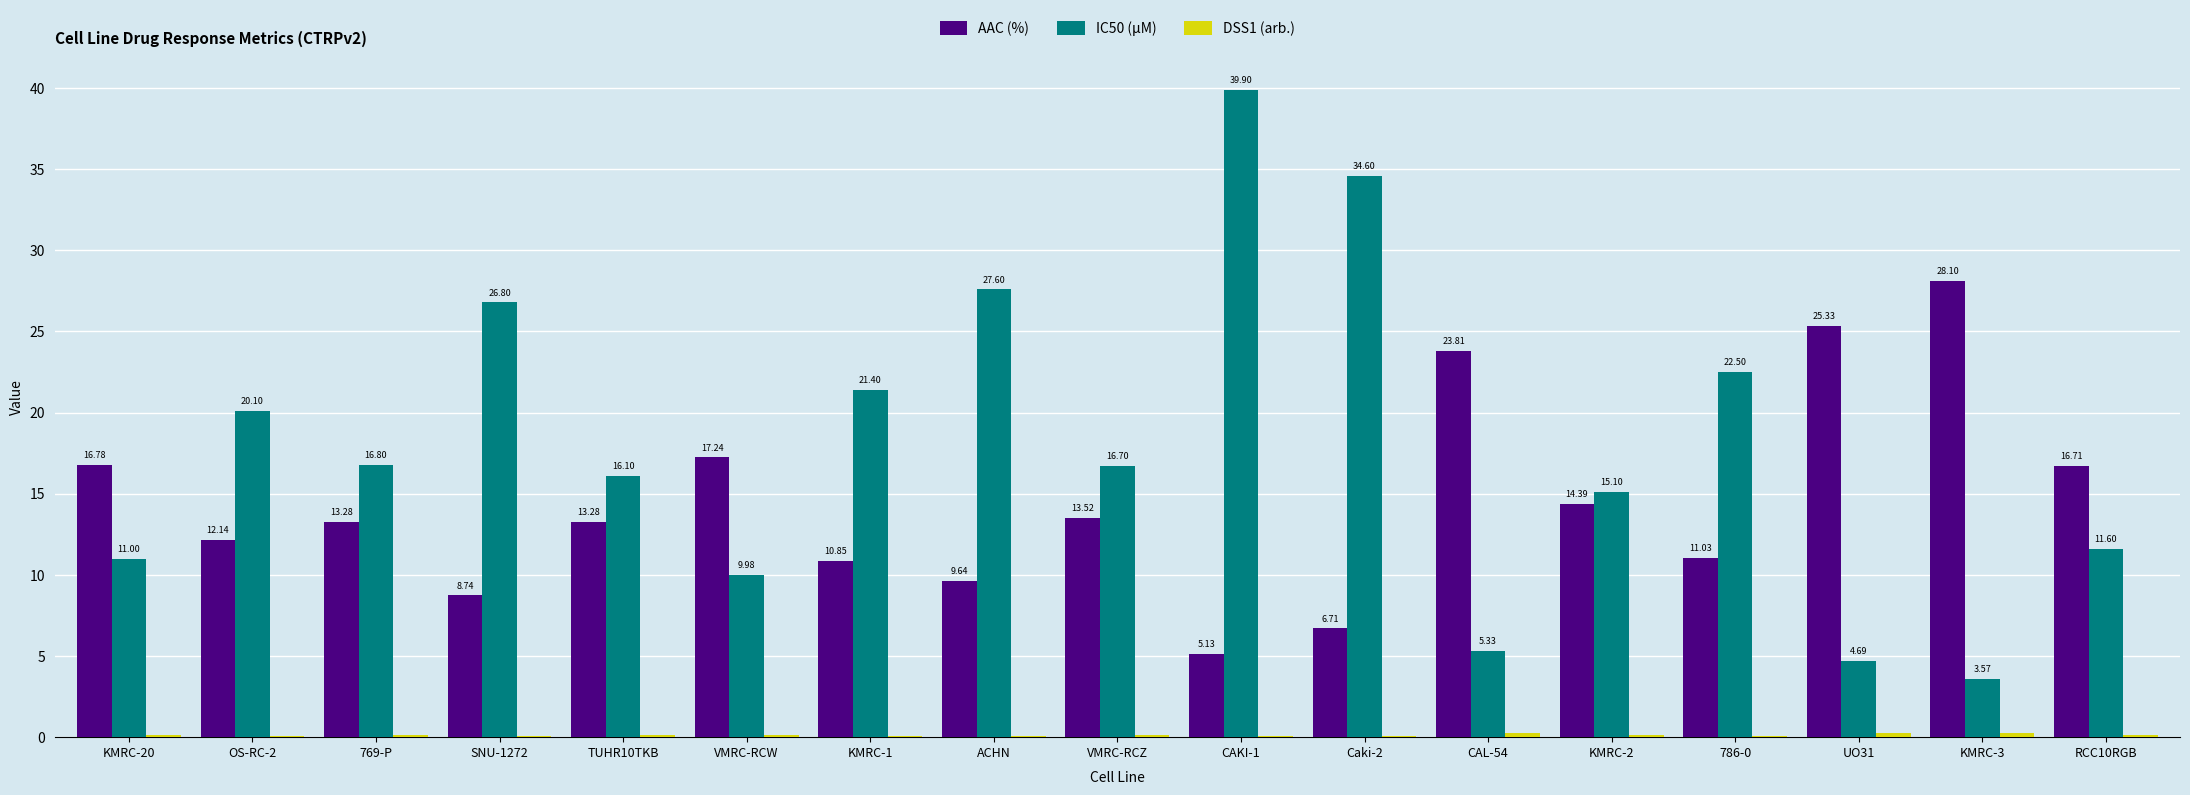

Which series has the largest total across all categories?

IC50 (µM)